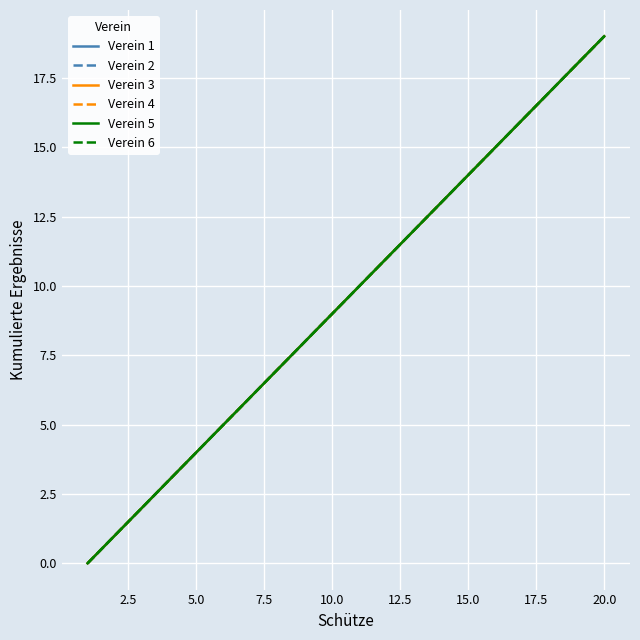

Is this an area chart (filled region under the line)?

No